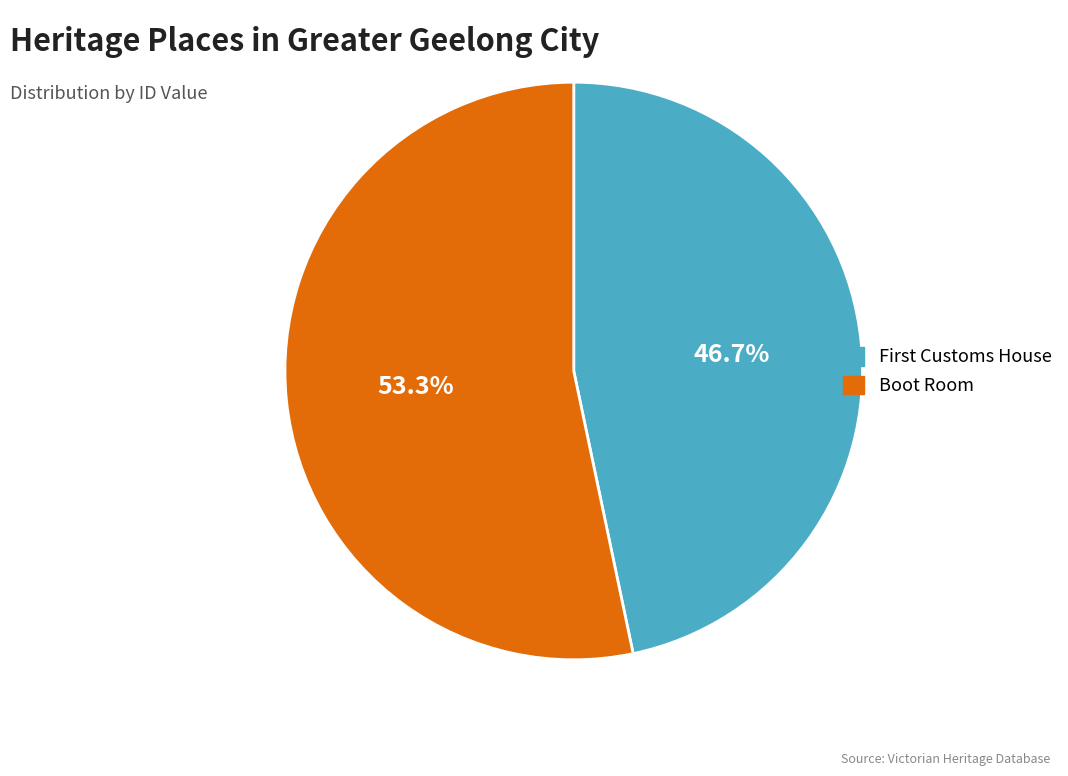

Which slice represents more than half of the pie?

Boot Room